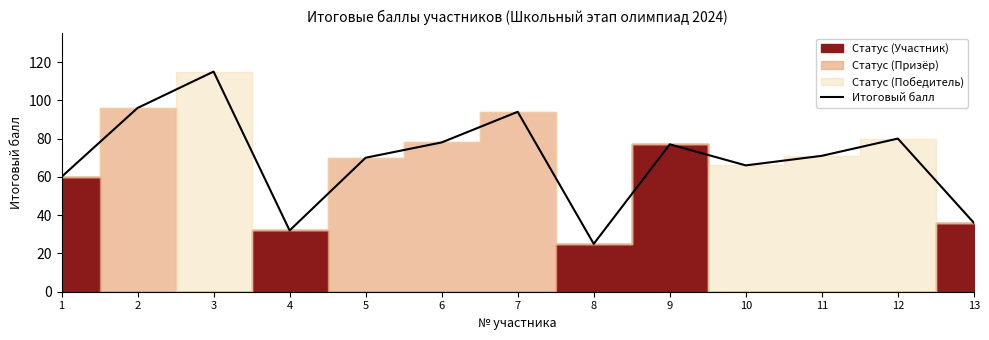

Rank the categories by value from highest to lowest.

3, 2, 7, 12, 6, 9, 11, 5, 10, 1, 13, 4, 8